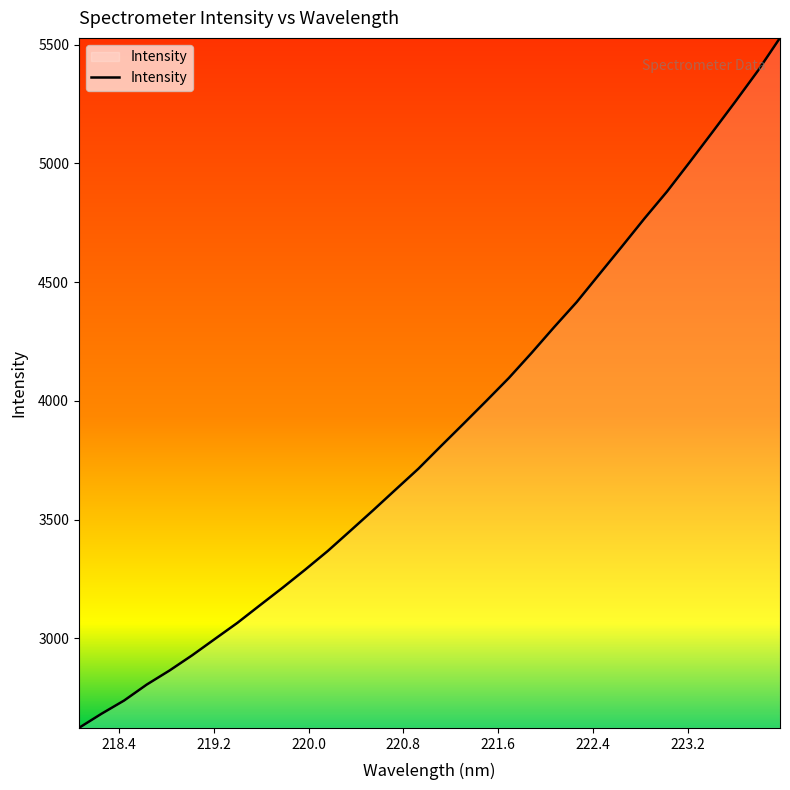

What is the average value?

3872.4